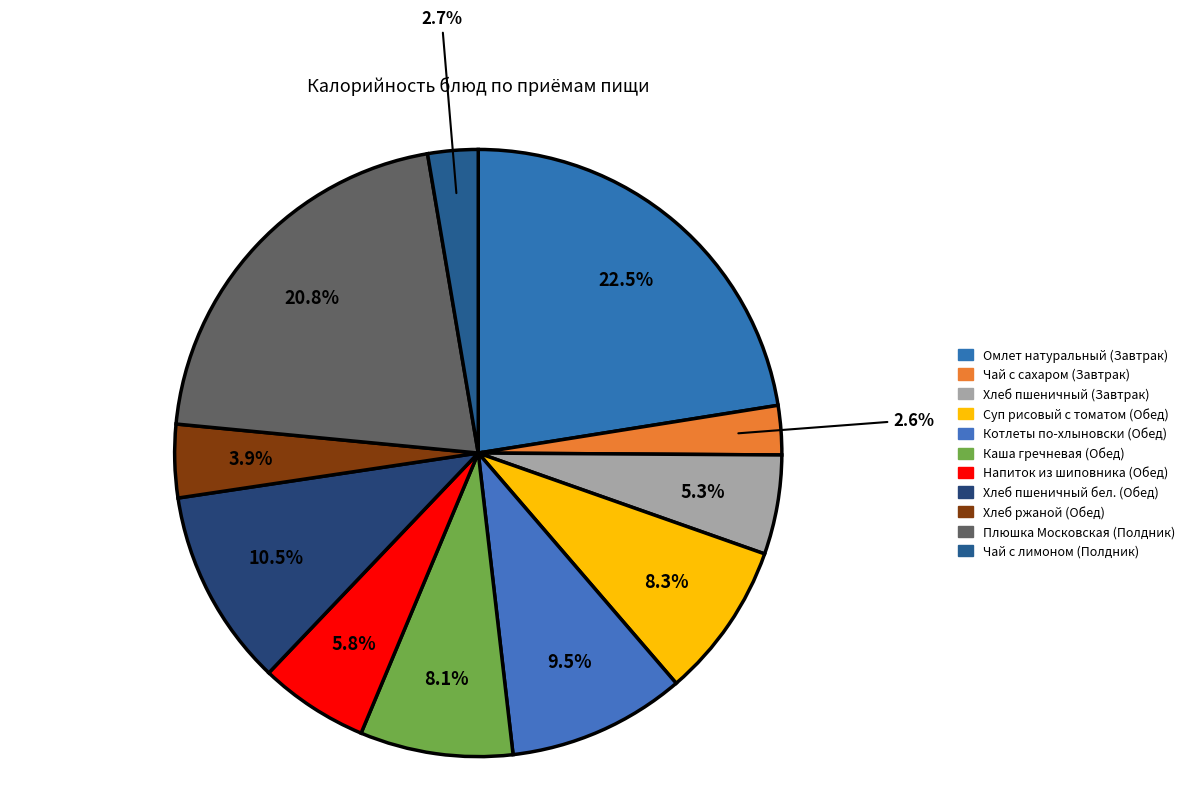

Combined, what portion of the pie is Чай с сахаром (Завтрак) and Хлеб ржаной (Обед)?

6.5%